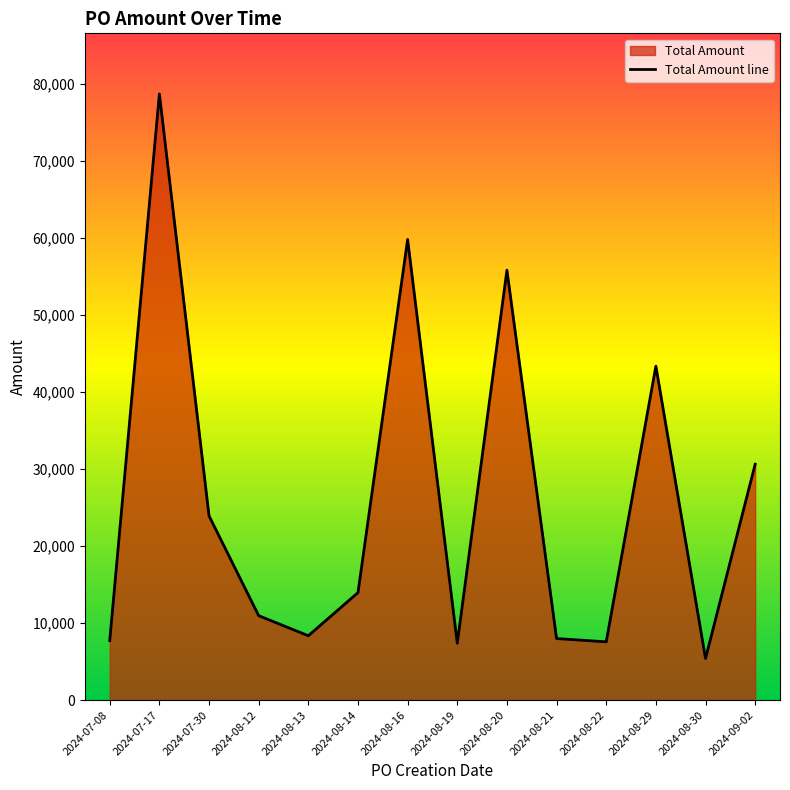

True or false: the data shows 30621 at 2024-09-02.

True